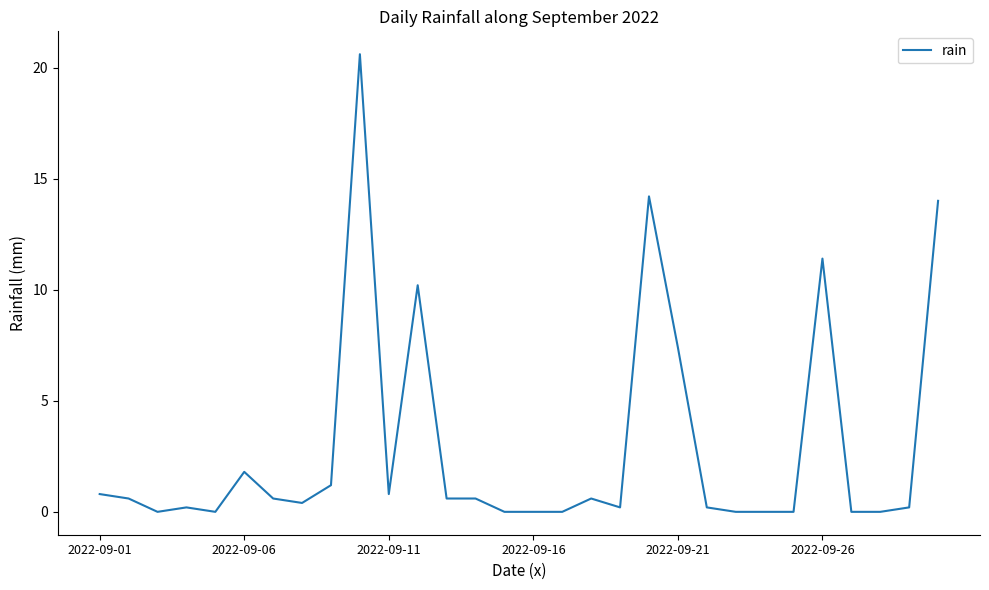

What is the difference between the maximum and second lowest values?

20.6